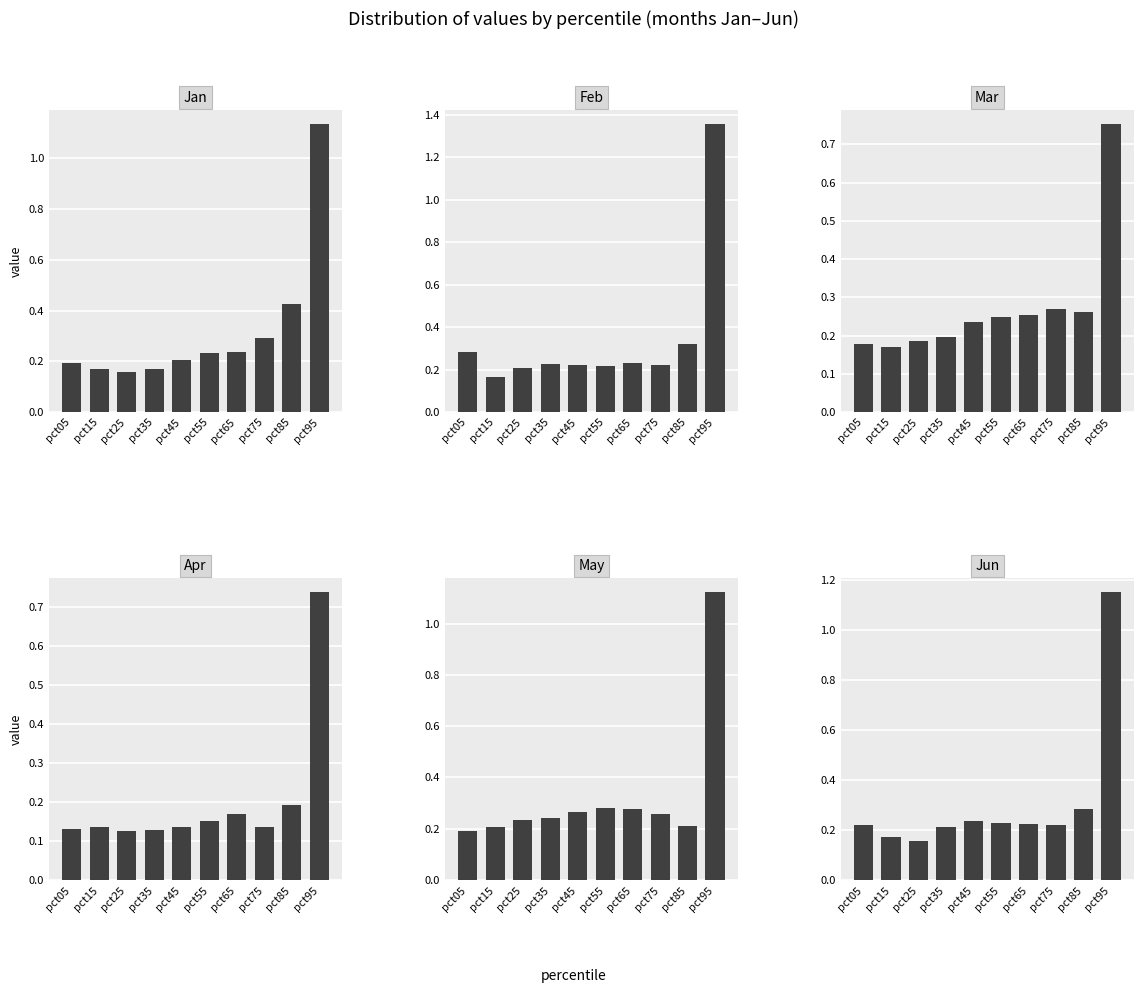

Are the bars horizontal?

No